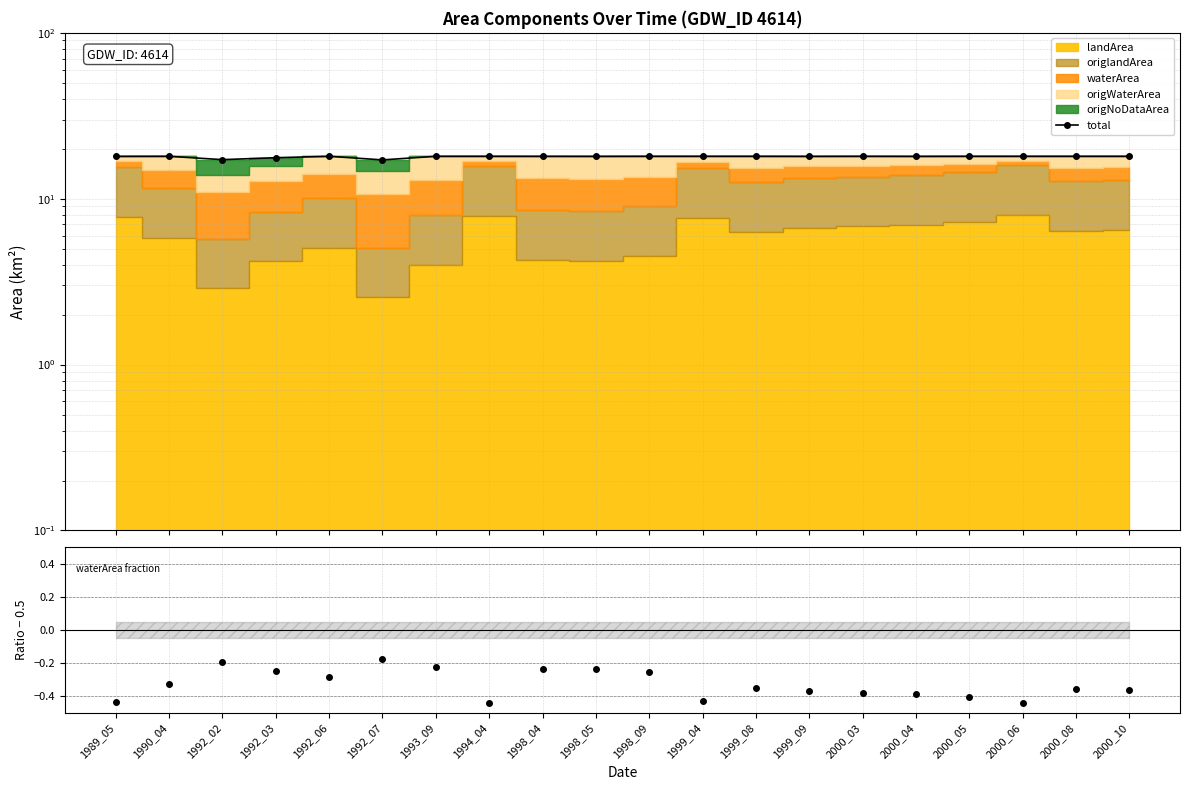

Between 1989_05 and 1998_04, which is larger?

1998_04